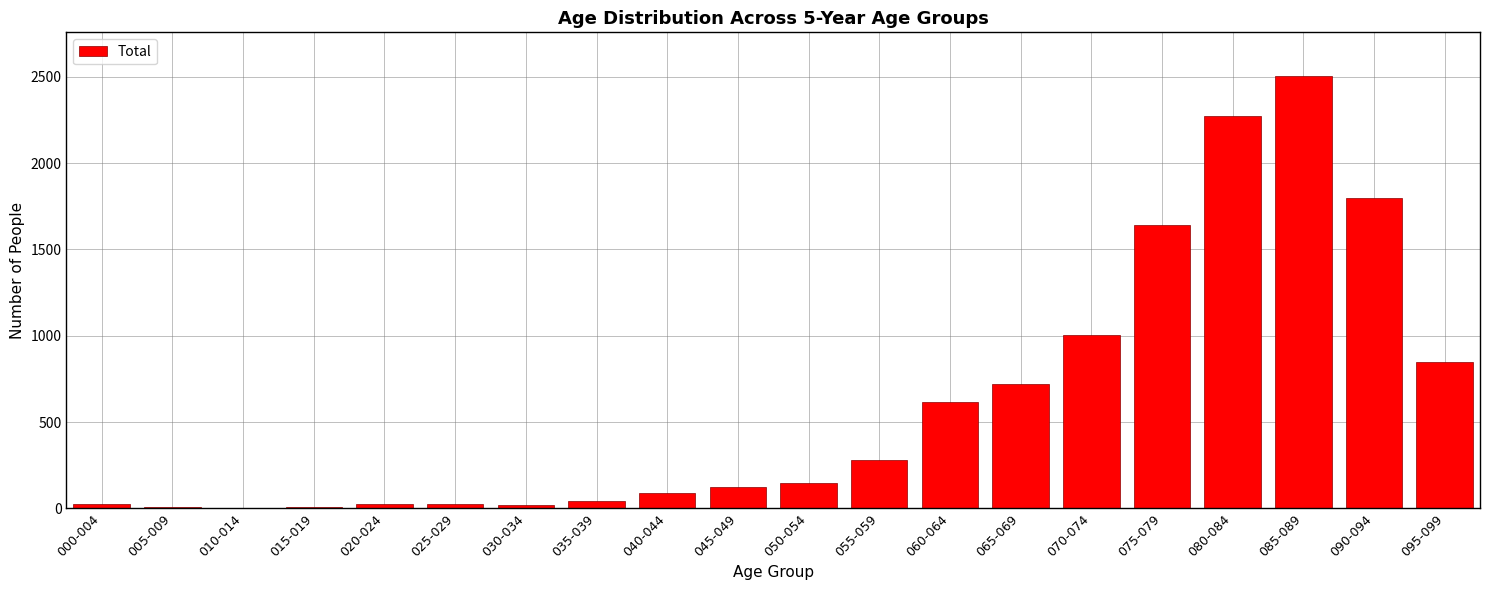

What is the sum of all values?

12196